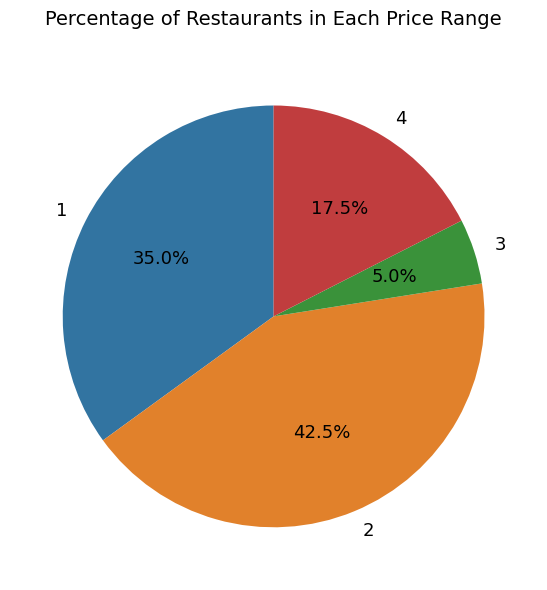

Rank the categories by value from lowest to highest.

3, 4, 1, 2